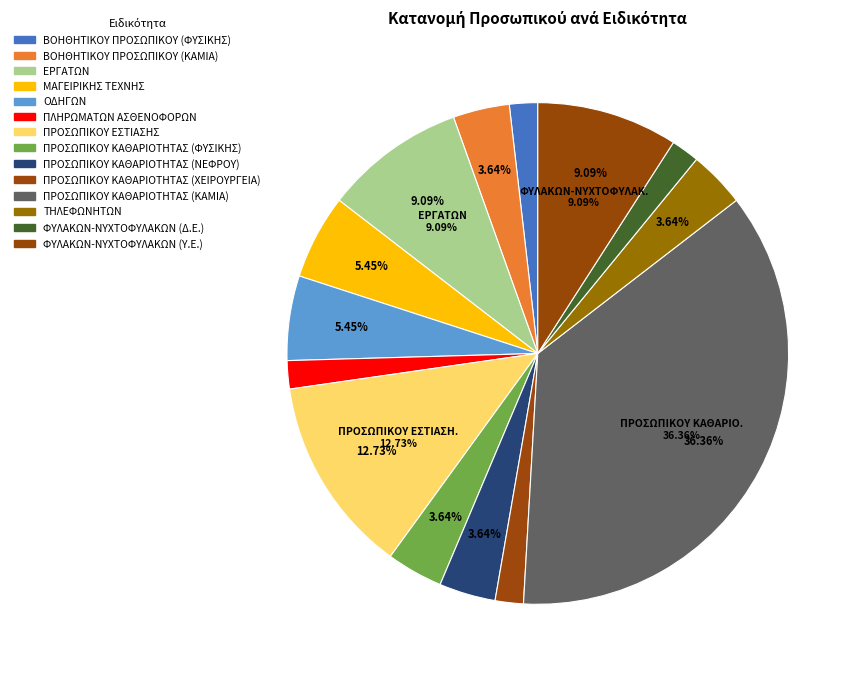

Is there any slice that represents more than half of the pie?

No